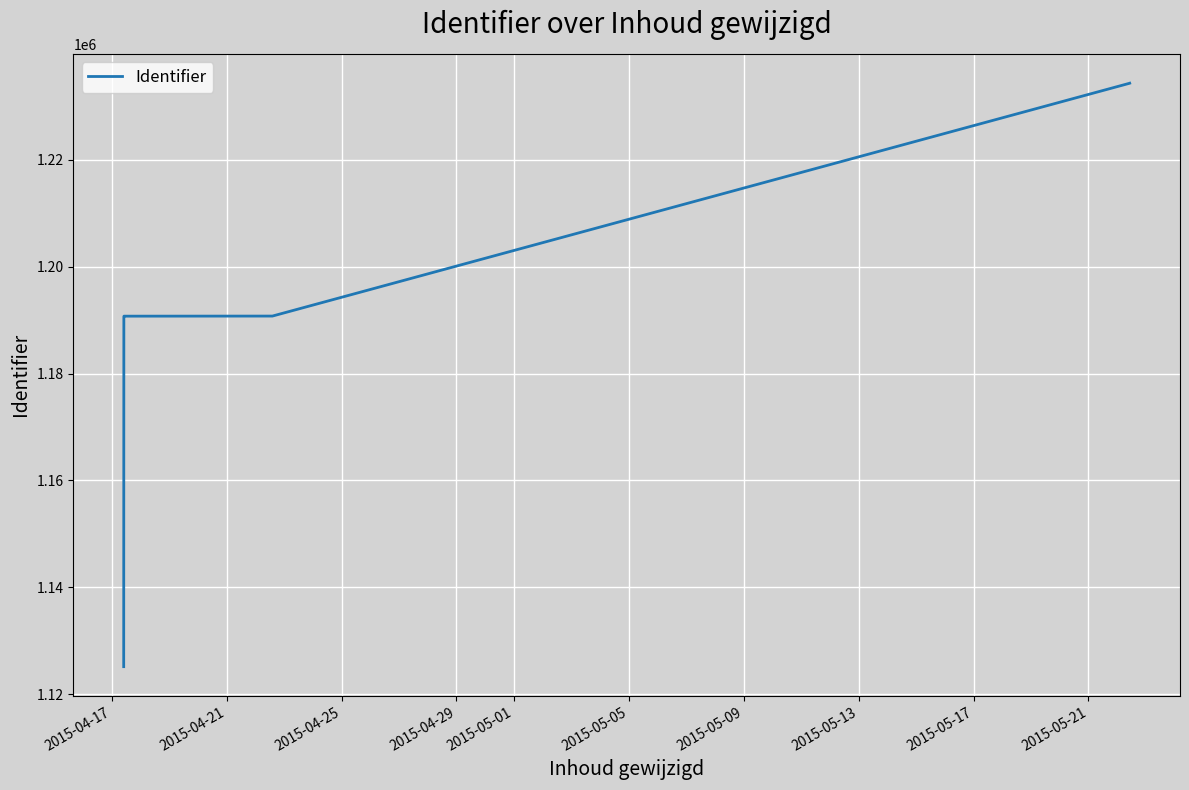

What is the average value?

1198868